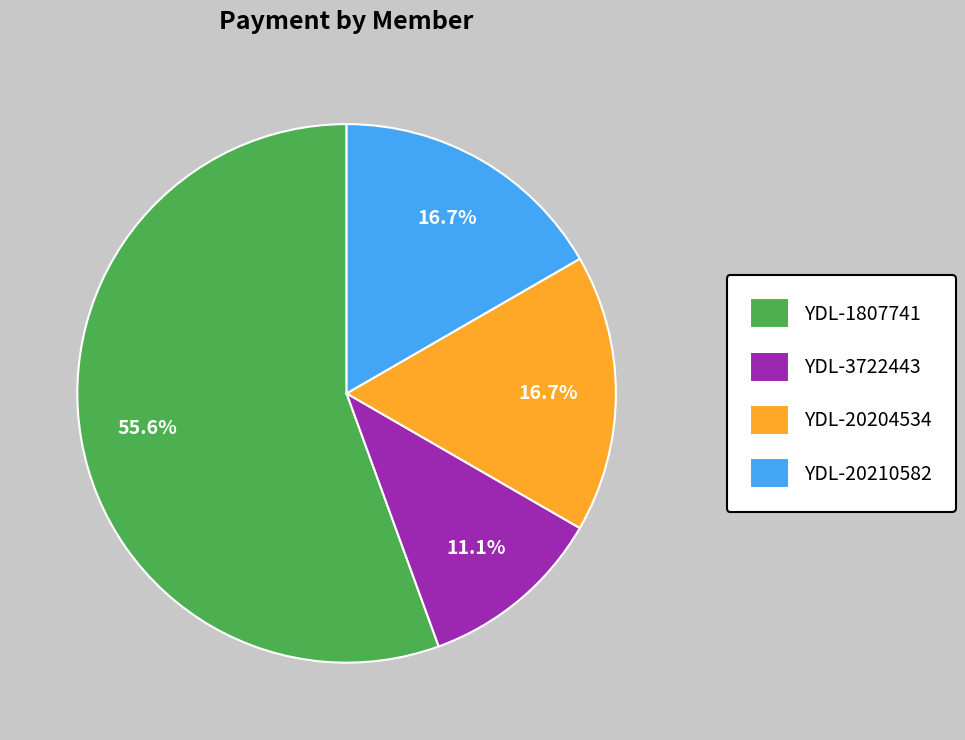

To the nearest percent, what portion does YDL-3722443 represent?

11%